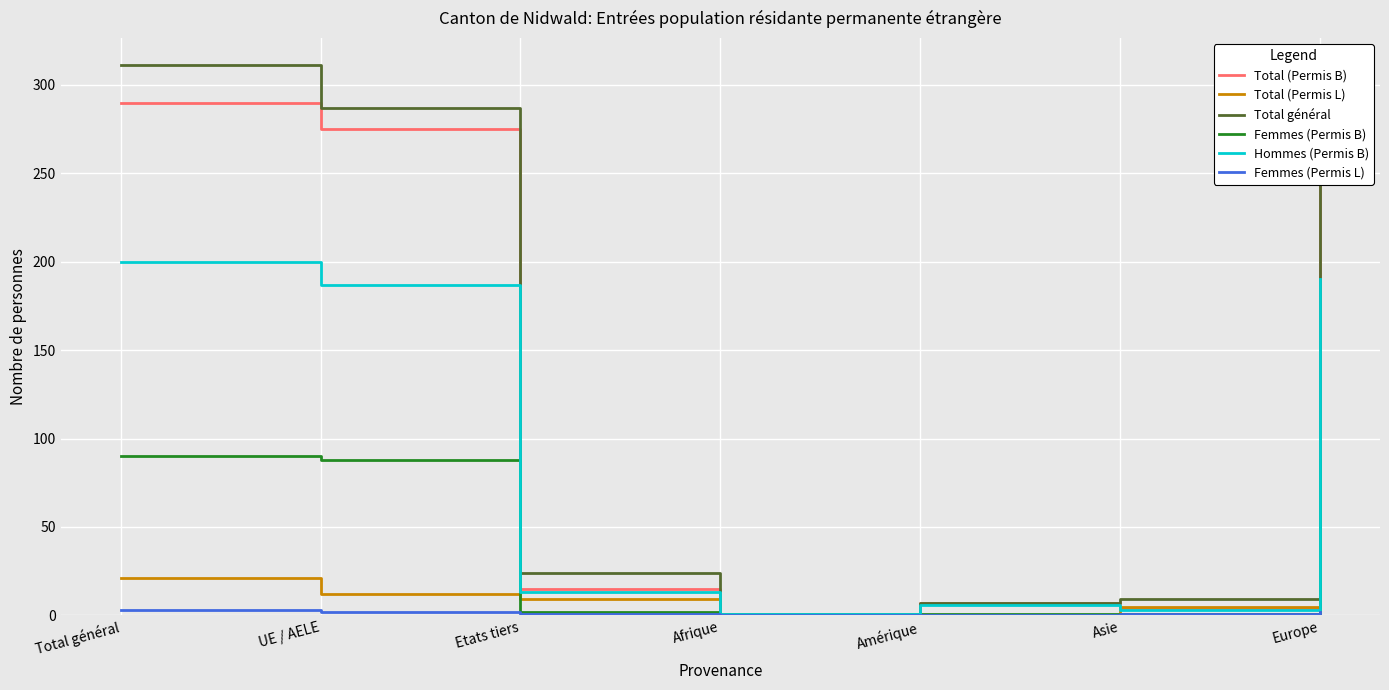

Between which two adjacent categories do Total (Permis L) and Femmes (Permis B) first intersect?

UE / AELE and Etats tiers